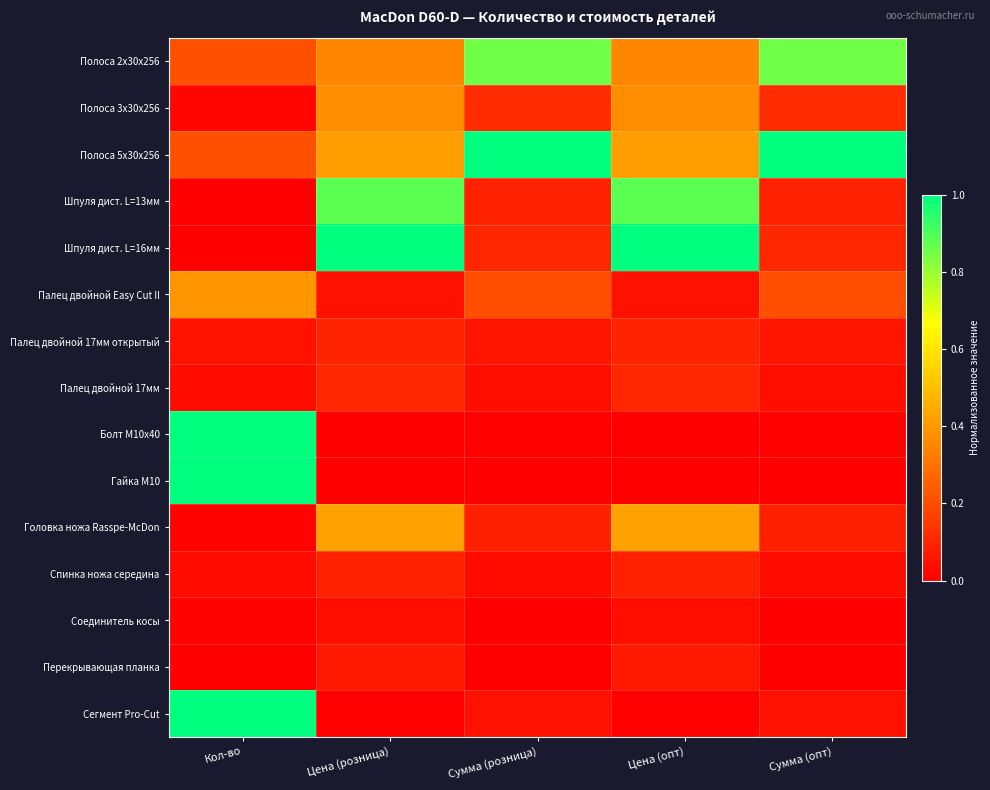

Reading left to right, list all the values displayed in this chart.

Полоса 2х30х256: Кол-во=0.2	Цена (розница)=0.4	Сумма (розница)=0.9	Цена (опт)=0.4	Сумма (опт)=0.9
Полоса 3х30х256: Кол-во=0.0	Цена (розница)=0.4	Сумма (розница)=0.1	Цена (опт)=0.4	Сумма (опт)=0.1
Полоса 5х30х256: Кол-во=0.2	Цена (розница)=0.4	Сумма (розница)=1.0	Цена (опт)=0.4	Сумма (опт)=1.0
Шпуля дист. L=13мм: Кол-во=0.0	Цена (розница)=0.9	Сумма (розница)=0.1	Цена (опт)=0.9	Сумма (опт)=0.1
Шпуля дист. L=16мм: Кол-во=0.0	Цена (розница)=1.0	Сумма (розница)=0.1	Цена (опт)=1.0	Сумма (опт)=0.1
Палец двойной Easy Cut II: Кол-во=0.4	Цена (розница)=0.0	Сумма (розница)=0.2	Цена (опт)=0.0	Сумма (опт)=0.2
Палец двойной 17мм открытый: Кол-во=0.1	Цена (розница)=0.1	Сумма (розница)=0.1	Цена (опт)=0.1	Сумма (опт)=0.1
Палец двойной 17мм: Кол-во=0.0	Цена (розница)=0.1	Сумма (розница)=0.0	Цена (опт)=0.1	Сумма (опт)=0.0
Болт М10х40: Кол-во=1.0	Цена (розница)=0.0	Сумма (розница)=0.0	Цена (опт)=0.0	Сумма (опт)=0.0
Гайка М10: Кол-во=1.0	Цена (розница)=0.0	Сумма (розница)=0.0	Цена (опт)=0.0	Сумма (опт)=0.0
Головка ножа Rasspe-McDon: Кол-во=0.0	Цена (розница)=0.4	Сумма (розница)=0.1	Цена (опт)=0.4	Сумма (опт)=0.1
Спинка ножа середина: Кол-во=0.0	Цена (розница)=0.1	Сумма (розница)=0.0	Цена (опт)=0.1	Сумма (опт)=0.0
Соединитель косы: Кол-во=0.0	Цена (розница)=0.0	Сумма (розница)=0.0	Цена (опт)=0.0	Сумма (опт)=0.0
Перекрывающая планка: Кол-во=0.0	Цена (розница)=0.1	Сумма (розница)=0.0	Цена (опт)=0.1	Сумма (опт)=0.0
Сегмент Pro-Cut: Кол-во=1.0	Цена (розница)=0.0	Сумма (розница)=0.0	Цена (опт)=0.0	Сумма (опт)=0.0